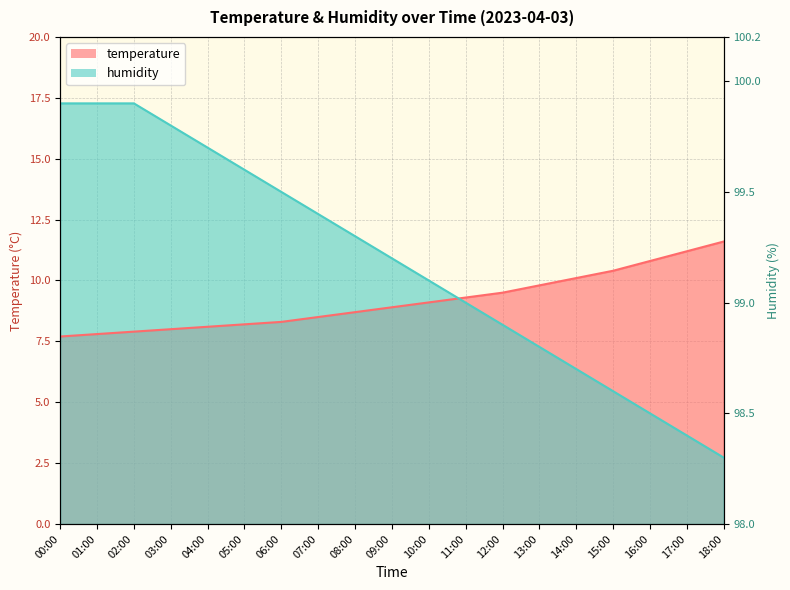

Reading left to right, extract all data points from this chart.

temperature: 00:00=7.7	01:00=7.8	02:00=7.9	03:00=8.0	04:00=8.1	05:00=8.2	06:00=8.3	07:00=8.5	08:00=8.7	09:00=8.9	10:00=9.1	11:00=9.3	12:00=9.5	13:00=9.8	14:00=10.1	15:00=10.4	16:00=10.8	17:00=11.2	18:00=11.6
humidity: 00:00=17.3	01:00=17.3	02:00=17.3	03:00=16.4	04:00=15.5	05:00=14.5	06:00=13.6	07:00=12.7	08:00=11.8	09:00=10.9	10:00=10.0	11:00=9.1	12:00=8.2	13:00=7.3	14:00=6.4	15:00=5.5	16:00=4.5	17:00=3.6	18:00=2.7